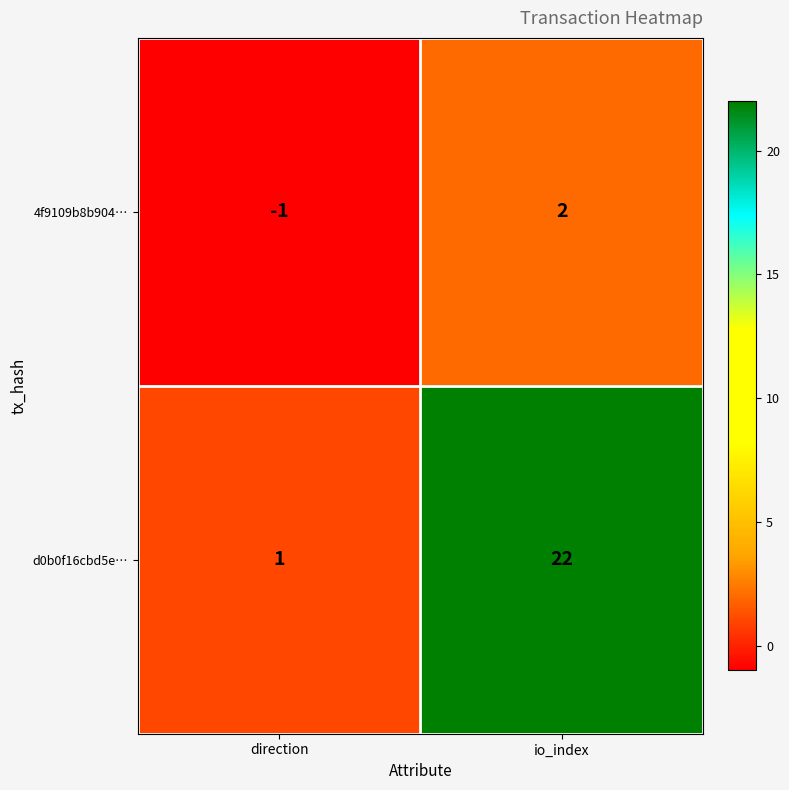

Which series has the largest range (max minus min)?

d0b0f16cbd5e…